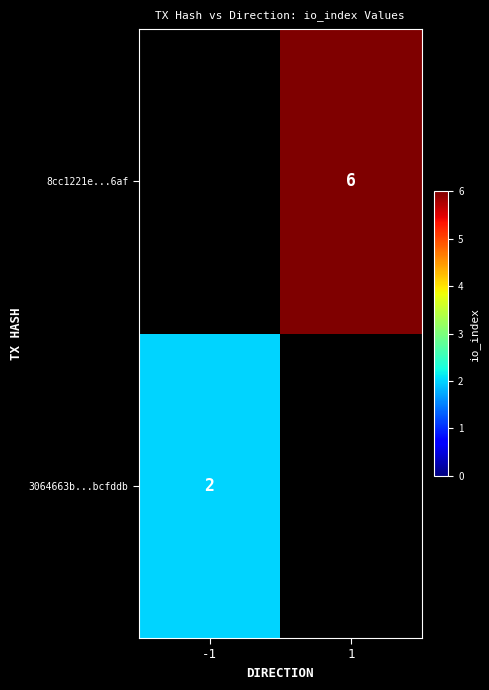

The 3064663b...bcfddb series shows 2 at -1. True or false?

True